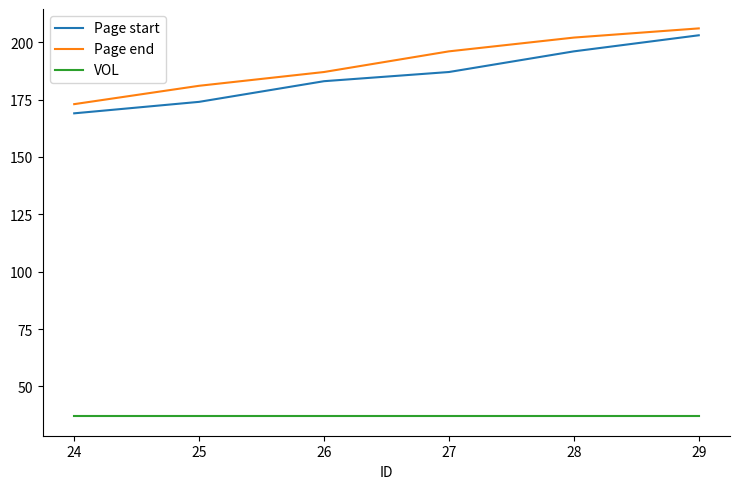

What is the average value of the Page end series?

191